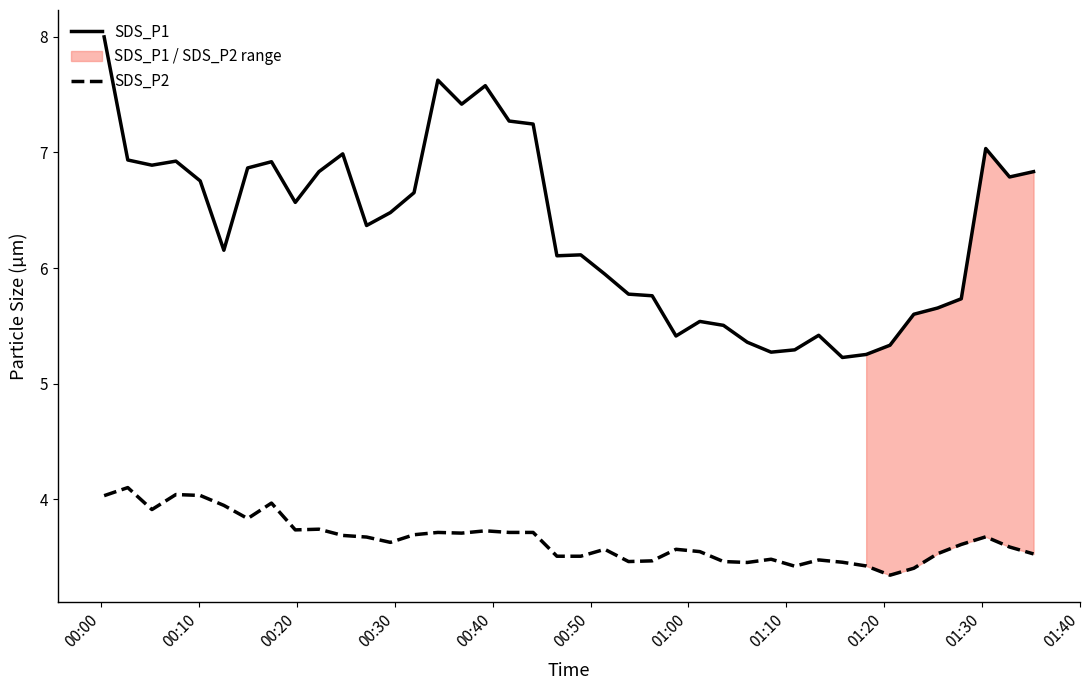

What is the lowest value of the SDS_P1 series?

5.2